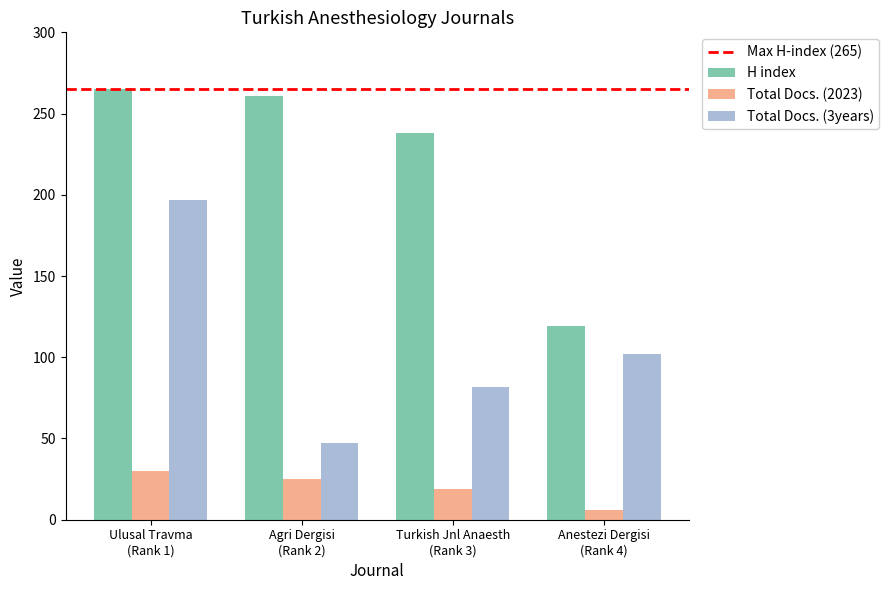

What is the average value of the Total Docs. (3years) series?

107